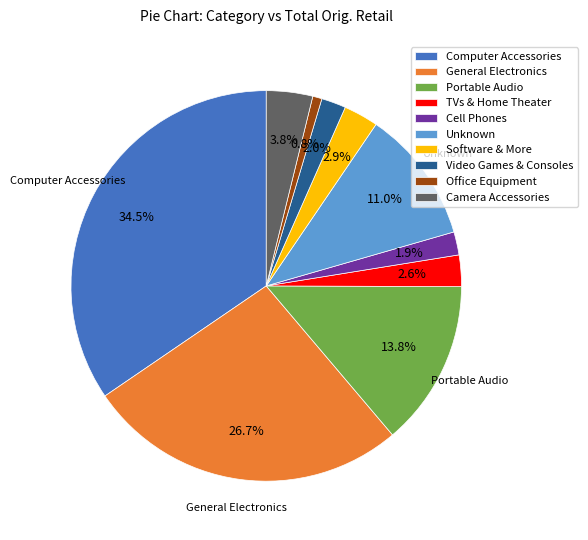

Which category has the biggest portion of the pie?

Computer Accessories